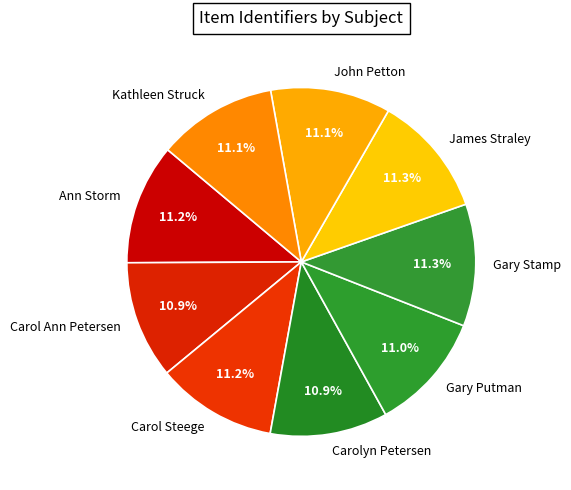

Is Gary Stamp the majority of the pie?

No